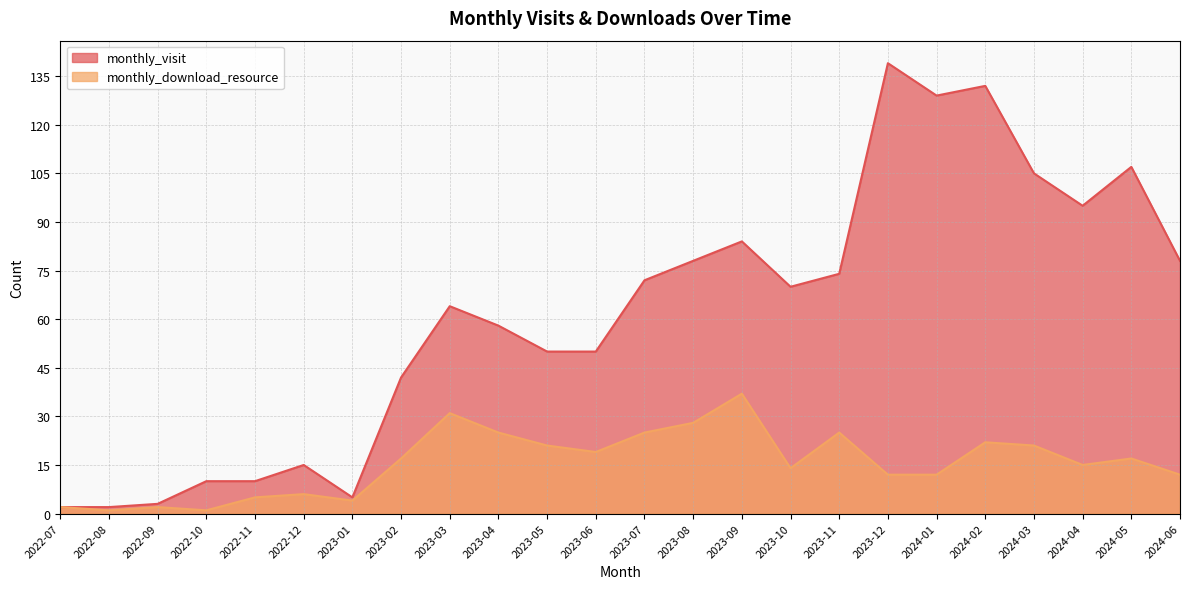

True or false: monthly_download_resource and monthly_visit cross at least once.

False